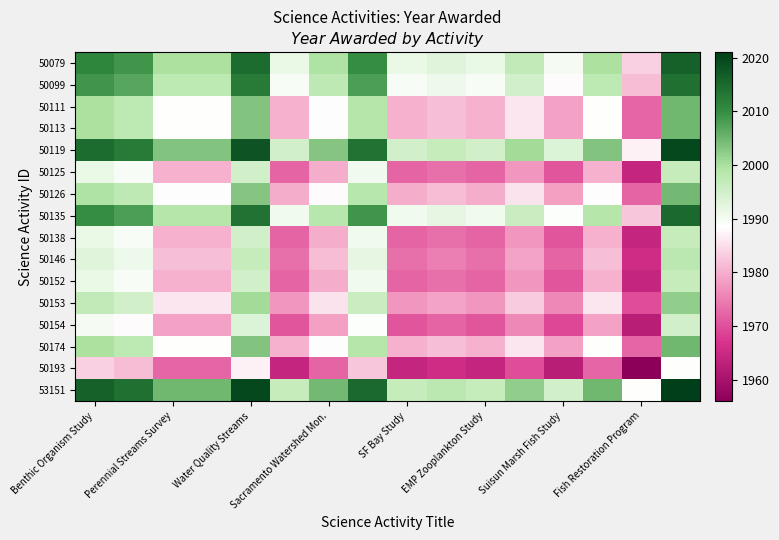

Count the number of categories in the chart.

16